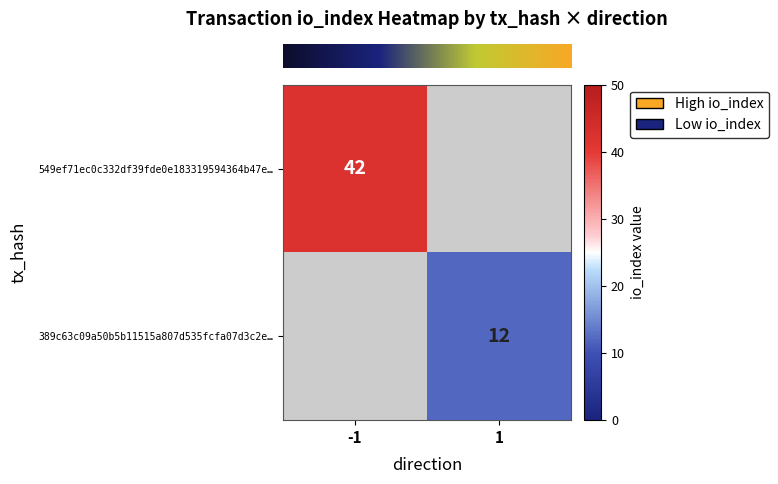

How many values in row_0 are above zero?

1